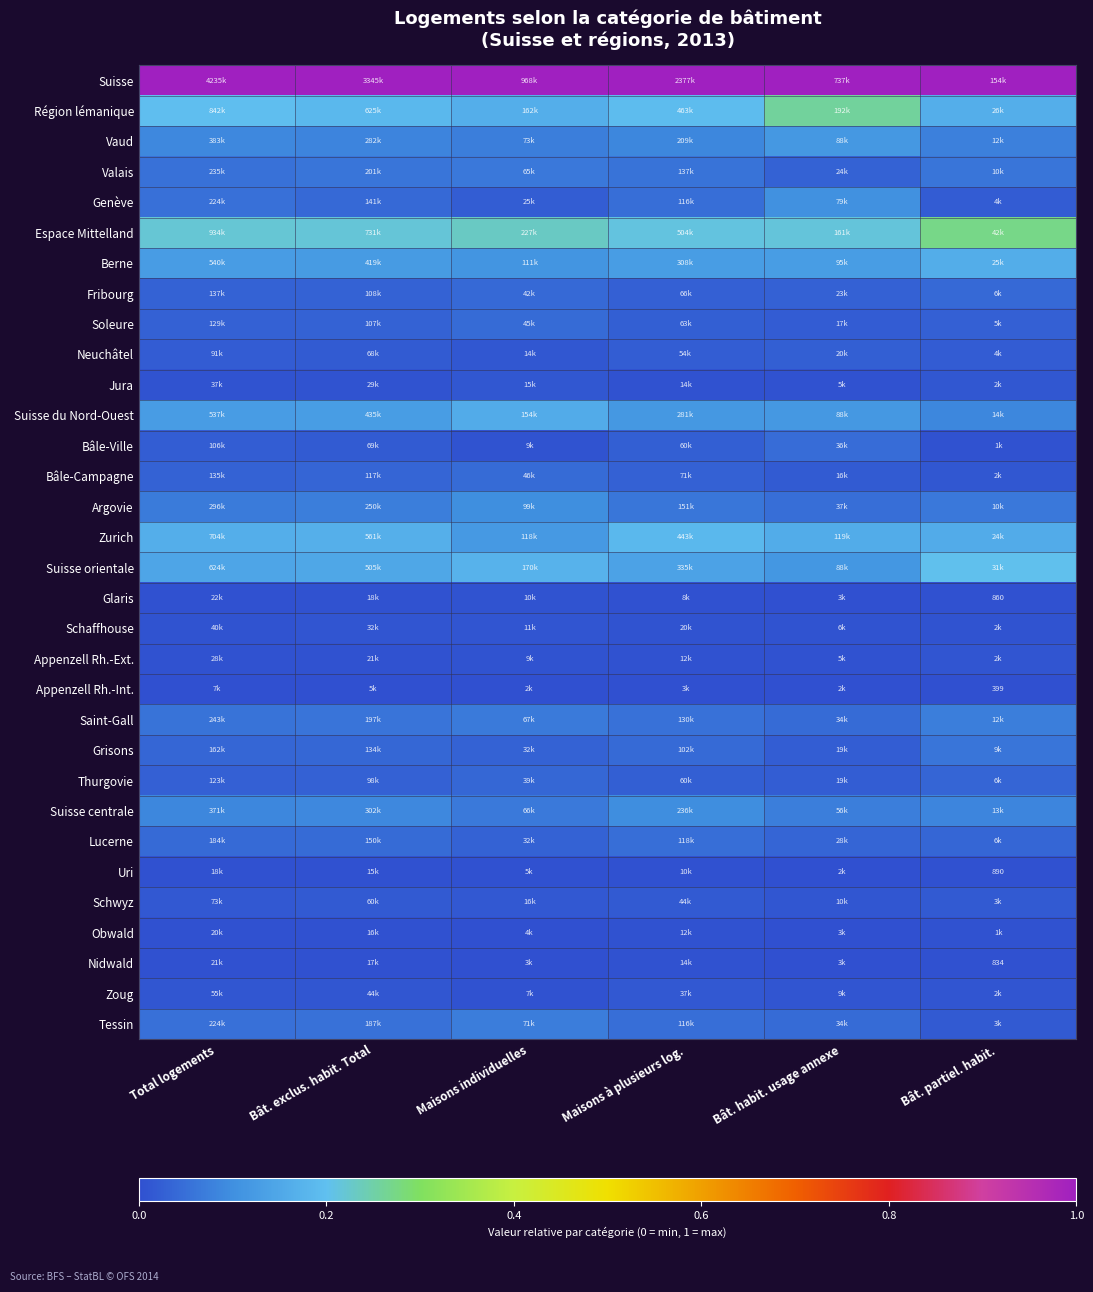

How many distinct data groups are displayed?

32